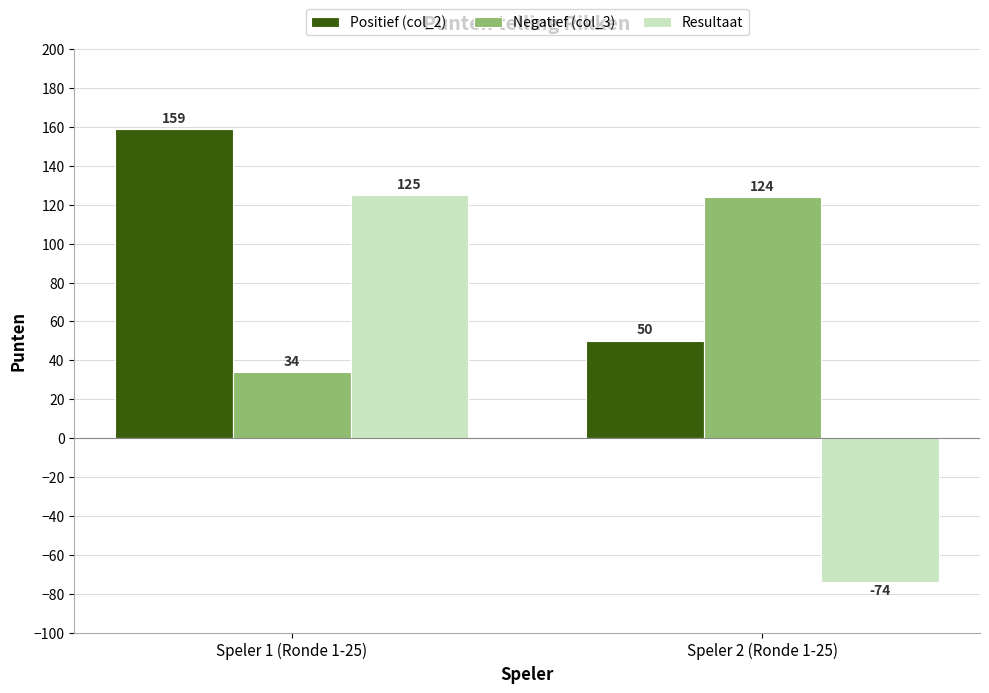

At which category is the sum across all series the highest?

Speler 1 (Ronde 1-25)